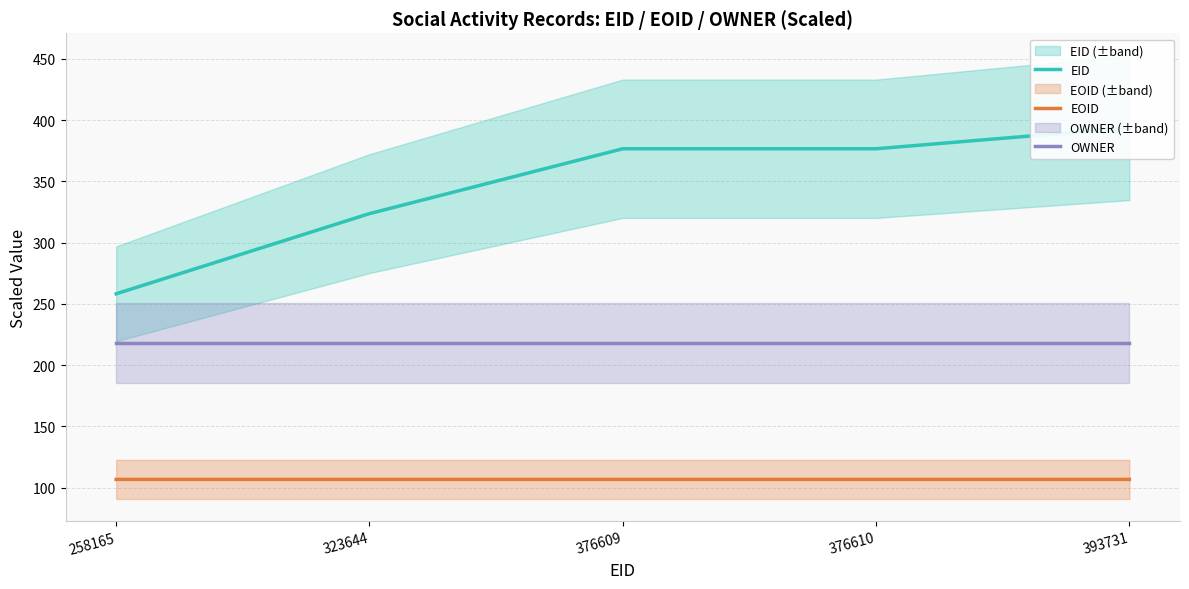

True or false: EID has more than 1 points higher than both neighbors.

False